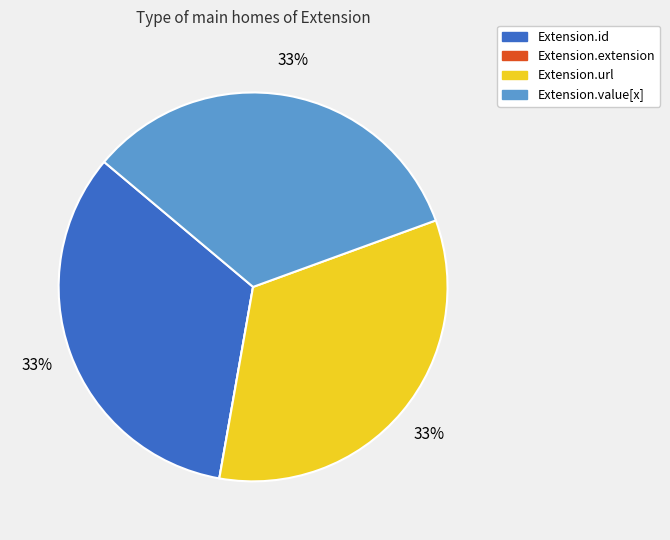

To the nearest percent, what percentage of the pie is Extension.id?

33%